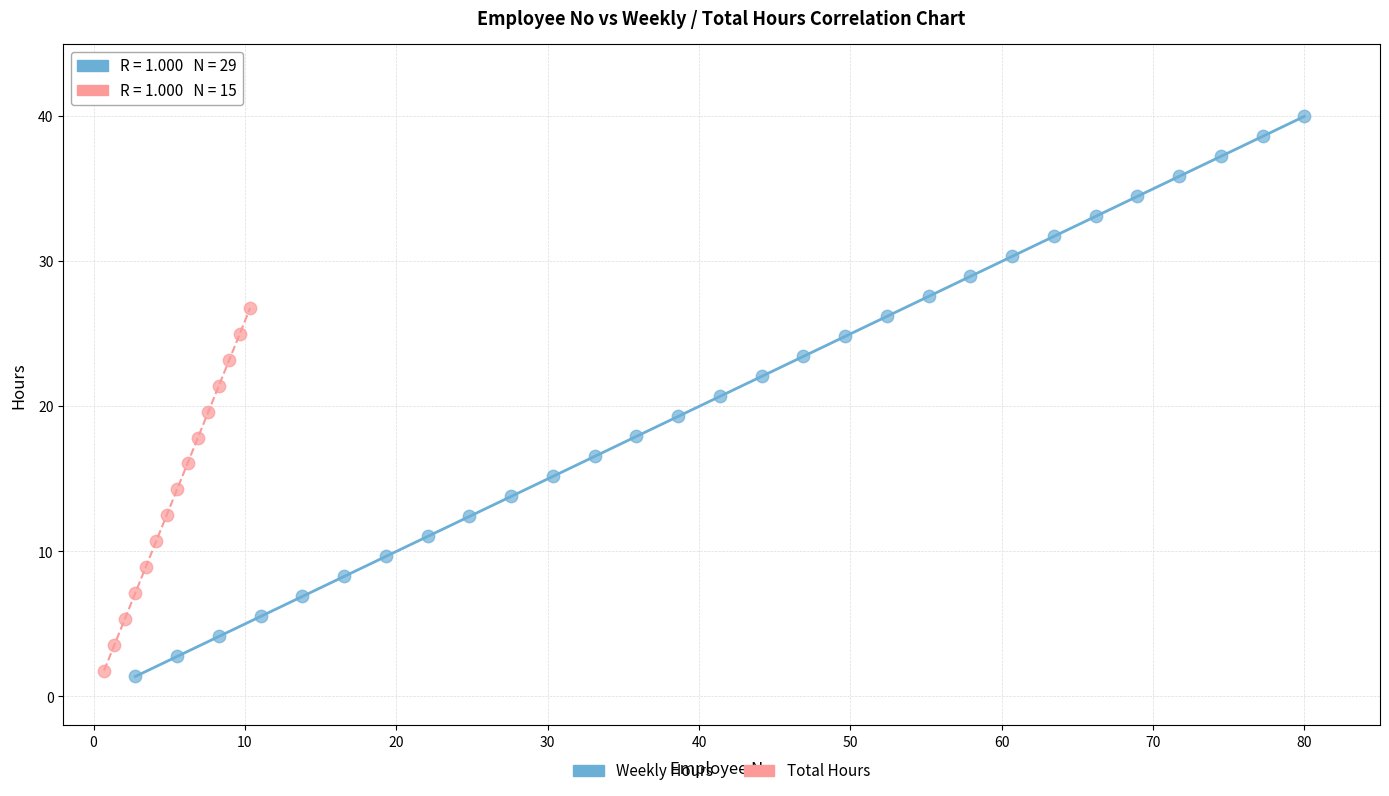

What are all the series names shown in the legend?

Weekly Hours, Total Hours